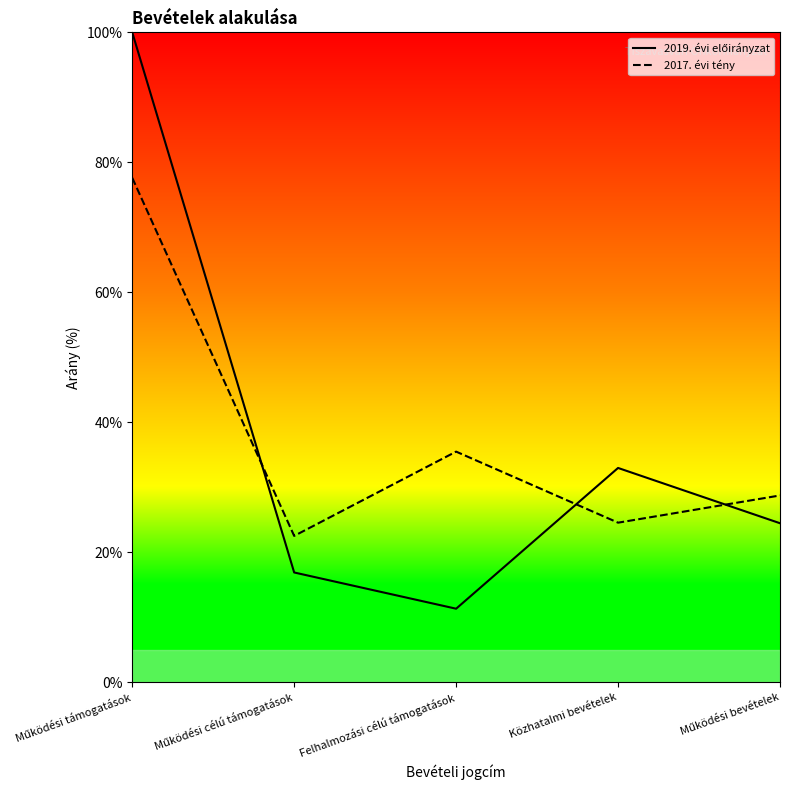

What is the average value of the 2017. évi tény series?

37.8